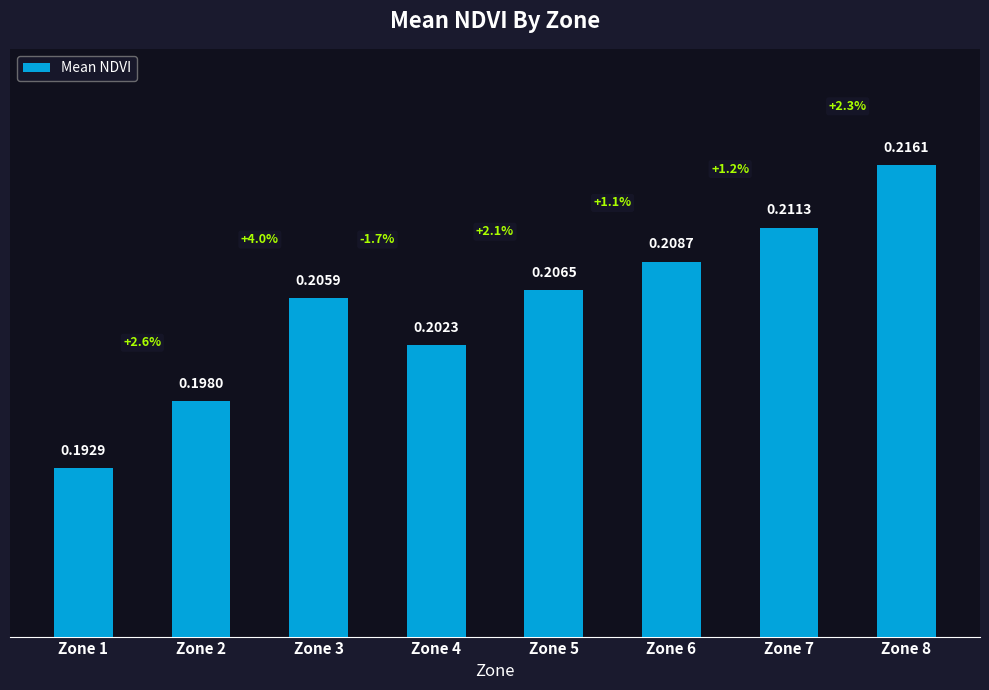

How many distinct data groups are displayed?

1